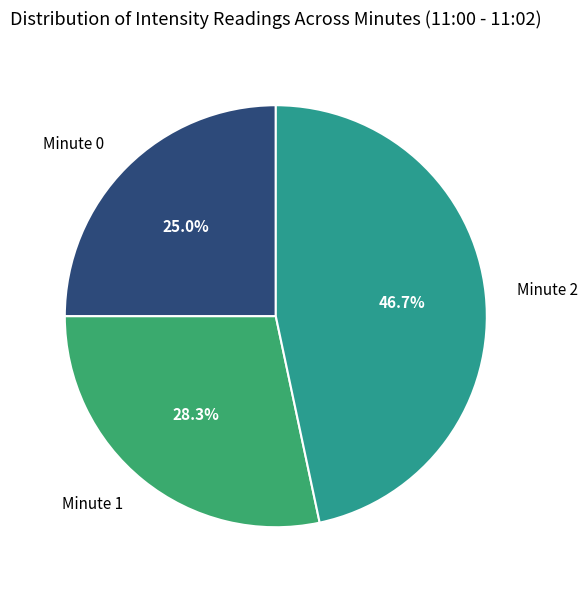

Which slice is the smallest?

Minute 0